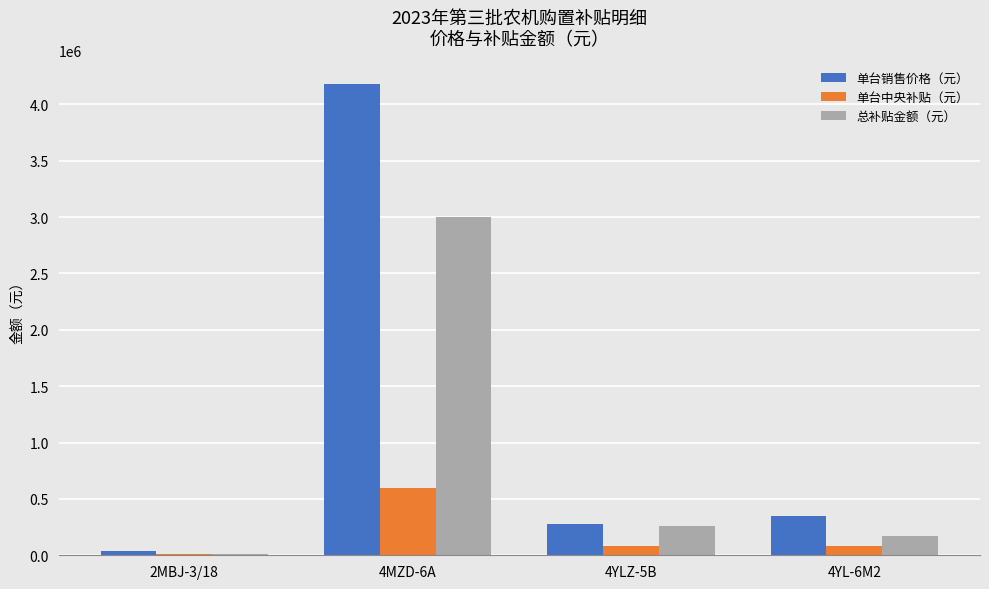

The value of 单台销售价格（元） at 4MZD-6A is 2555093.0. True or false?

False